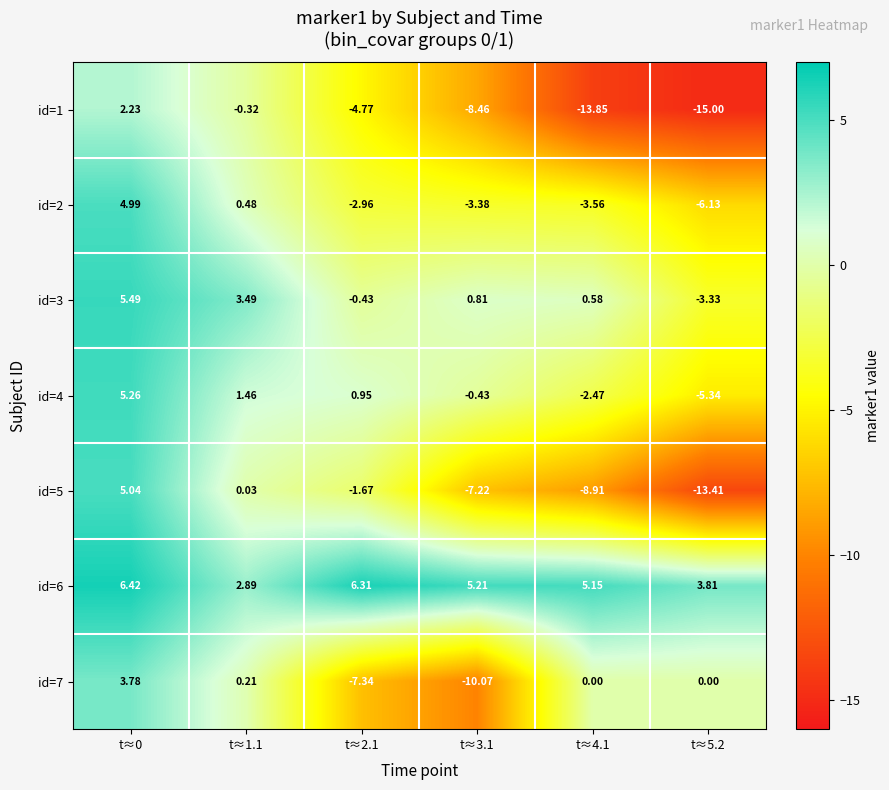

Is the value of id=4 at t≈5.2 greater than the value of id=6 at t≈4.1?

No